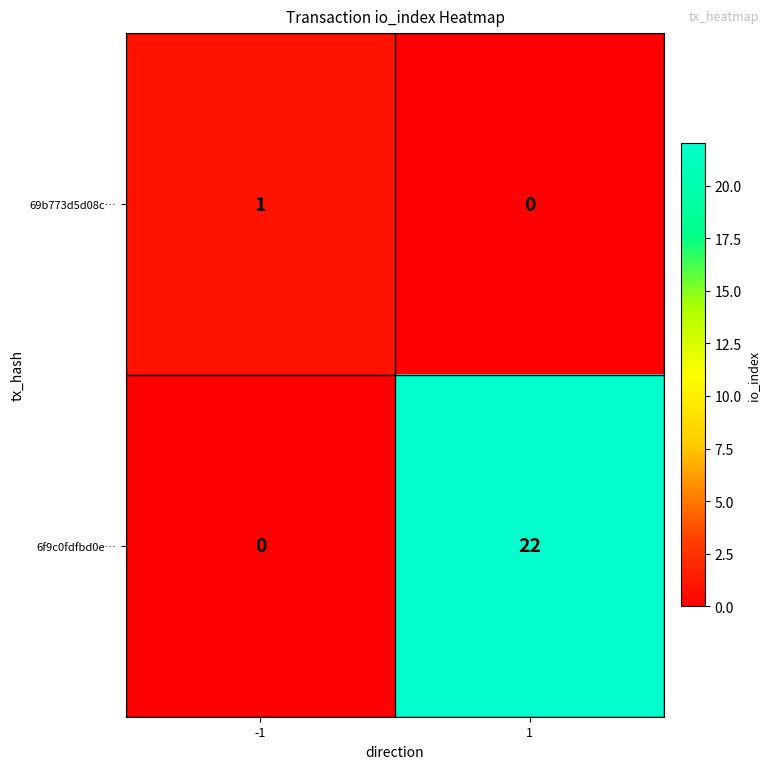

Which series has the widest spread of values?

6f9c0fdfbd0e…